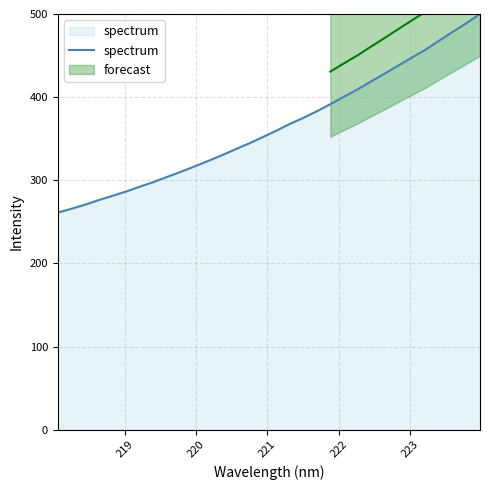

What is the minimum value shown in the chart?

261.1